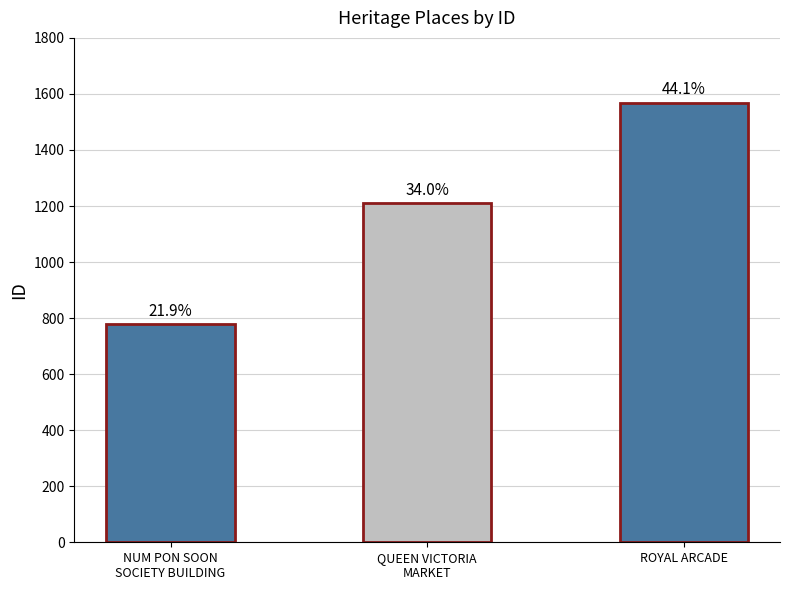

Reading left to right, what are all the values shown in this chart?

780	1211	1569